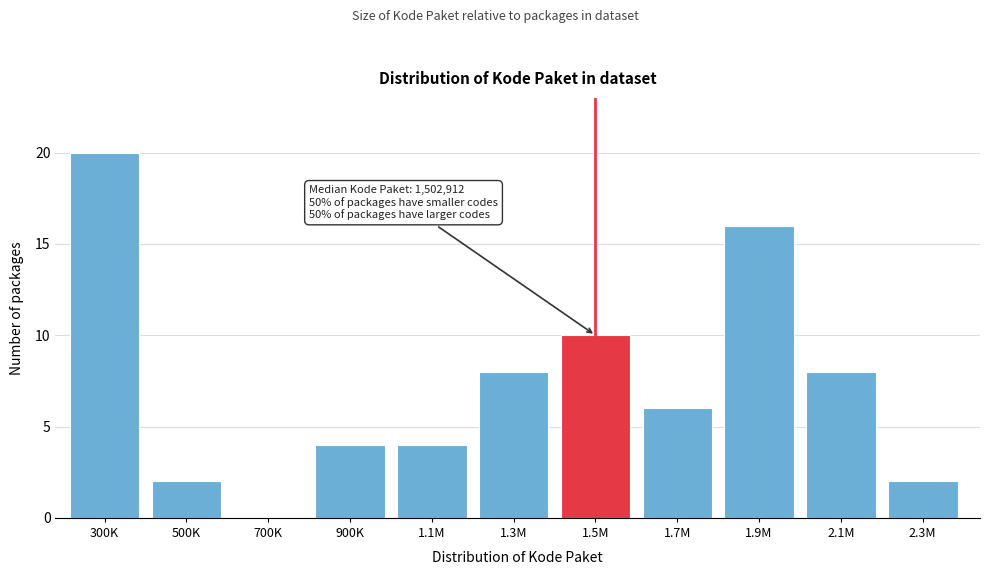

Reading left to right, what are all the values shown in this chart?

300K=20	500K=2	700K=0	900K=4	1.1M=4	1.3M=8	1.5M=10	1.7M=6	1.9M=16	2.1M=8	2.3M=2